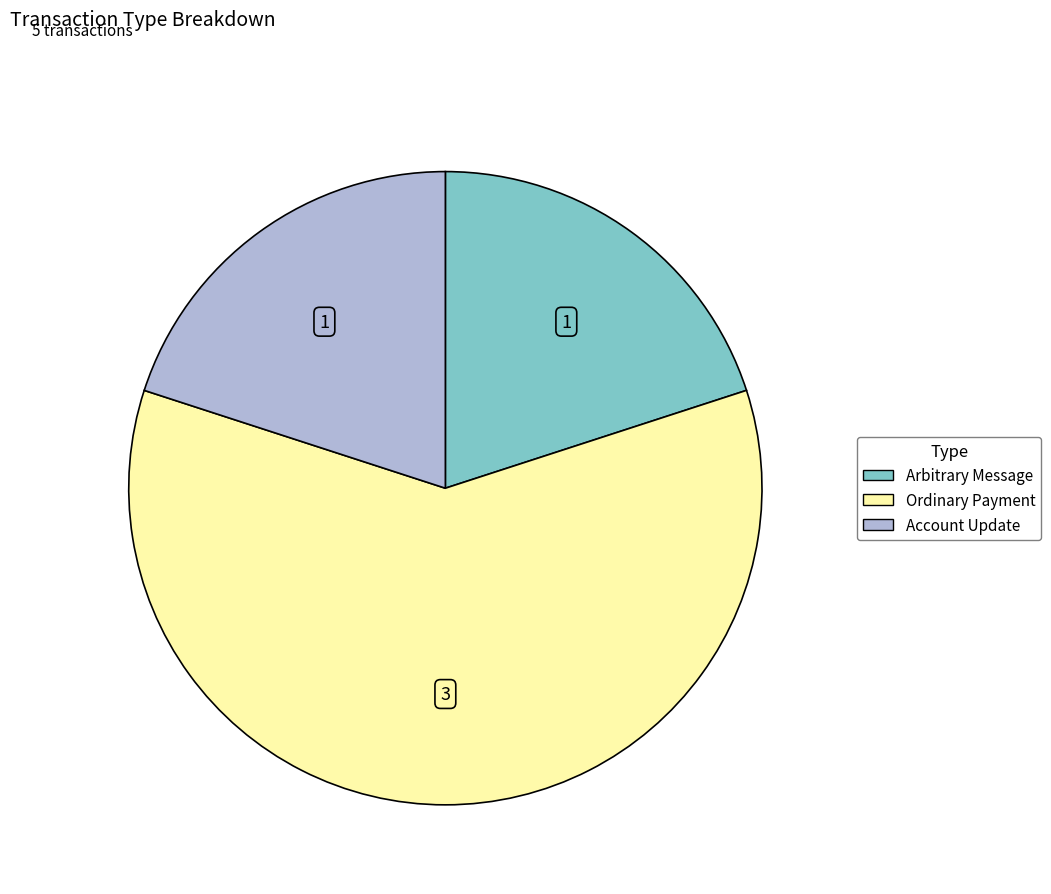

How many slices are in this pie chart?

3